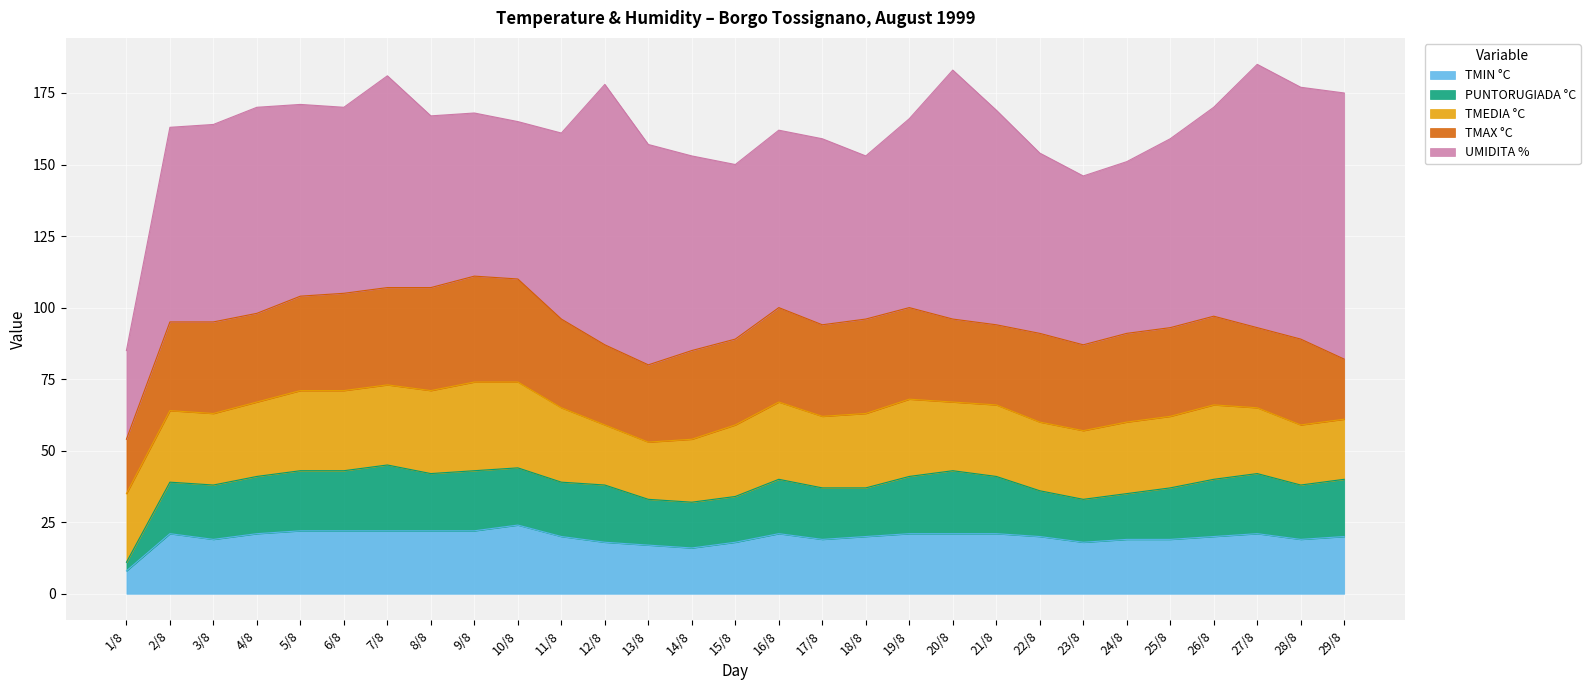

Where is TMAX °C nearest to the value 28?

12/8